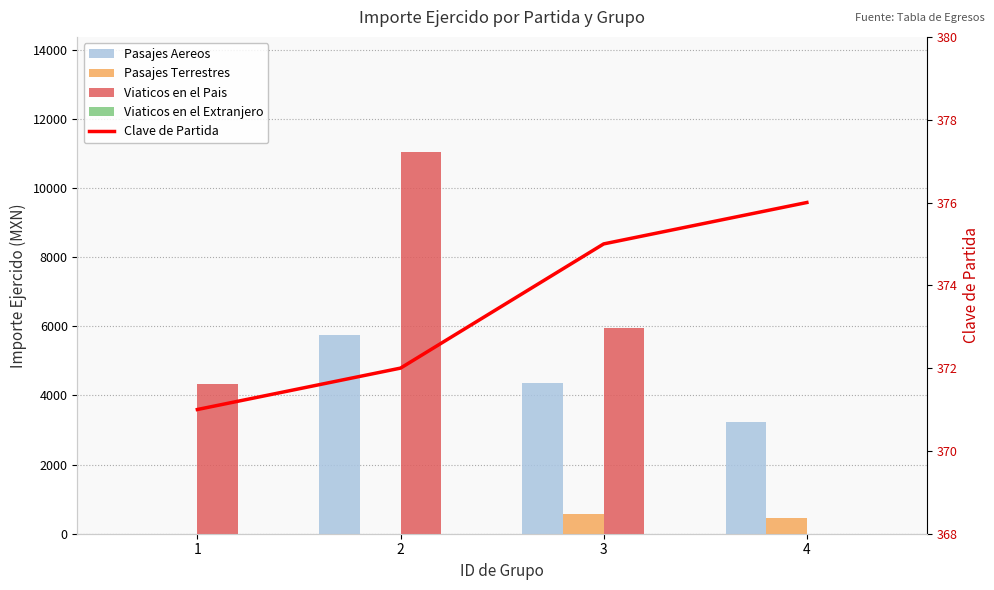

What are all the series names shown in the legend?

Pasajes Aereos, Pasajes Terrestres, Viaticos en el Pais, Viaticos en el Extranjero, Clave de Partida